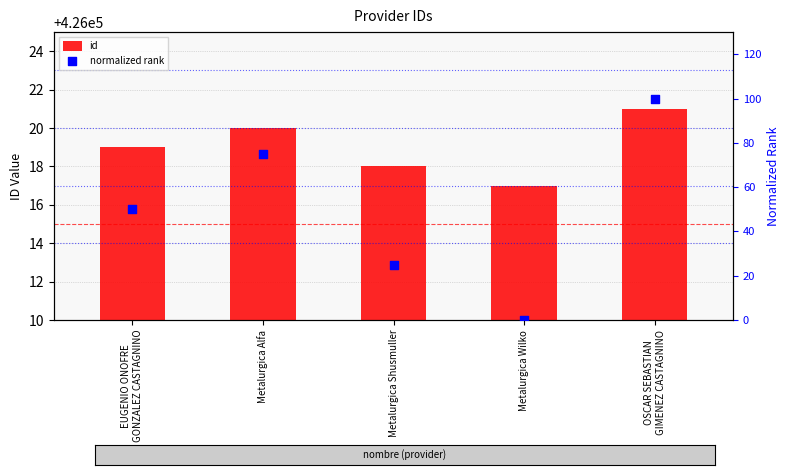

Which series reaches the minimum Y coordinate?

normalized rank